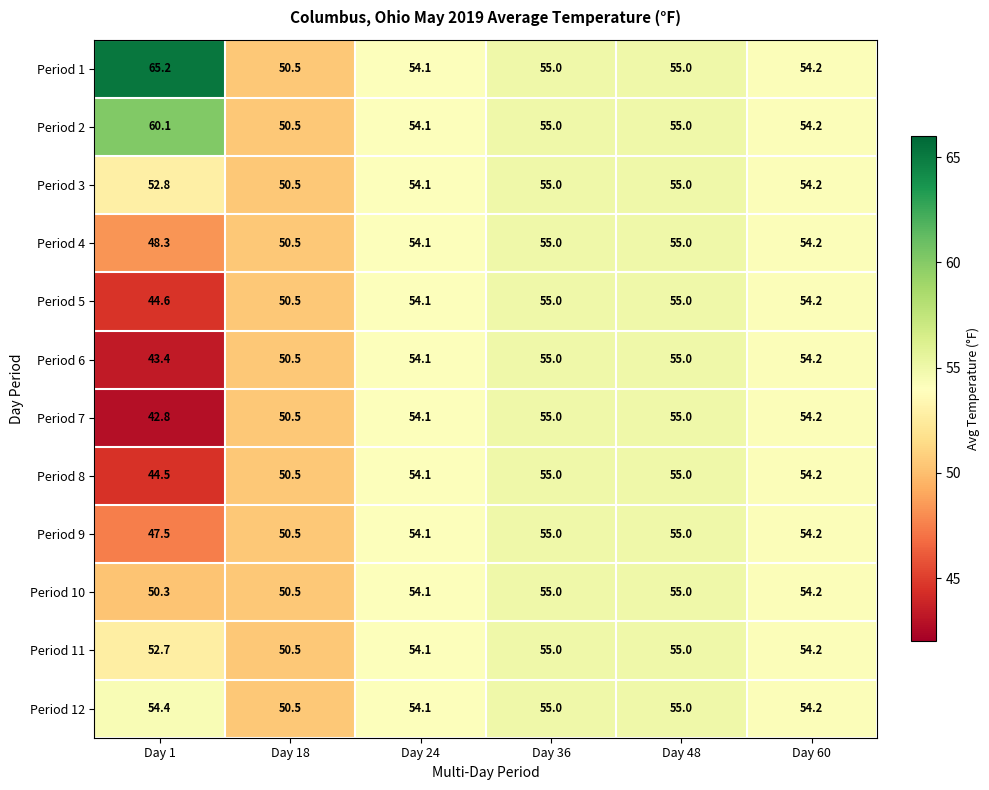

Where is Period 10 nearest to the value 52?

Day 18